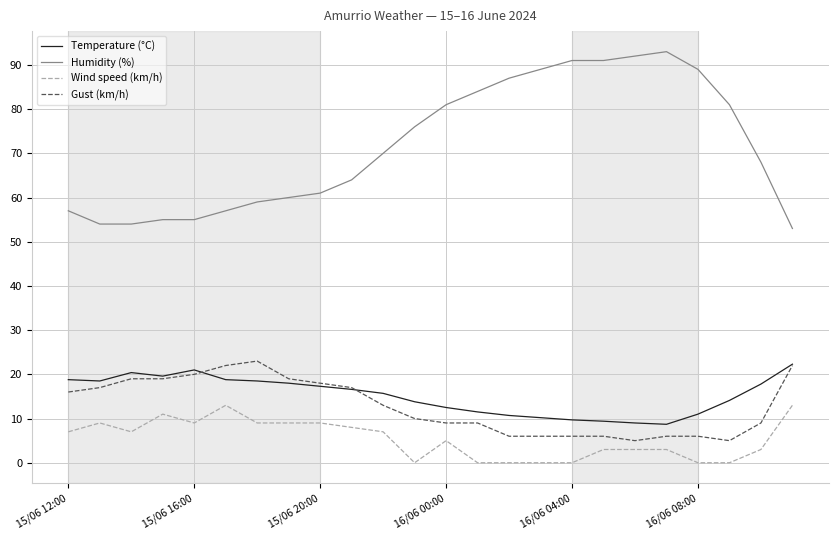

Which series has the largest range (max minus min)?

Humidity (%)